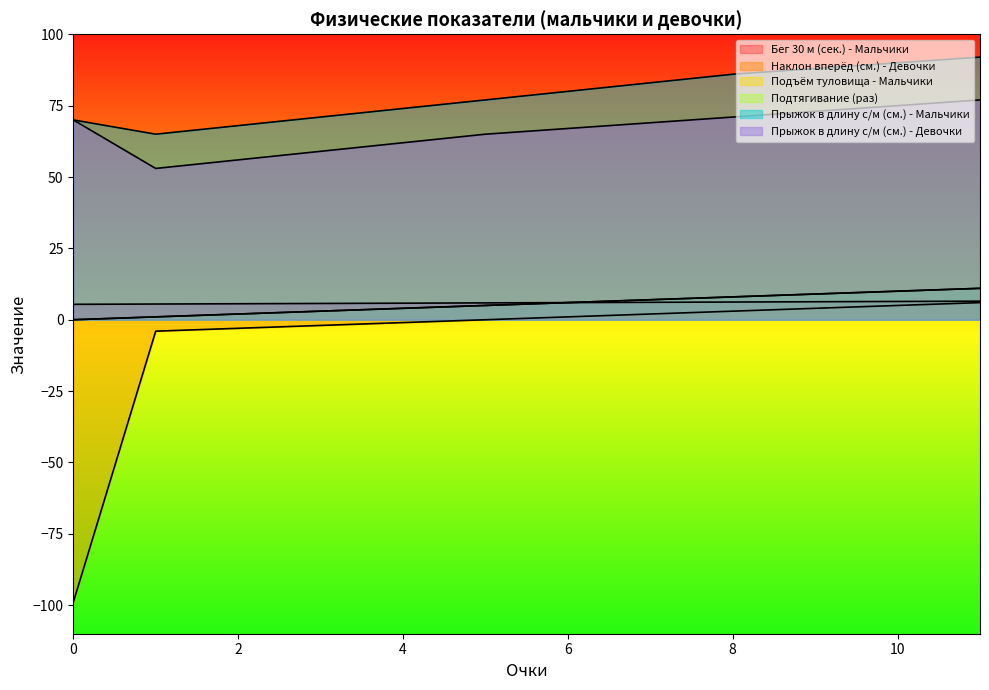

Which series has the widest spread of values?

Наклон вперёд (см.) - Девочки